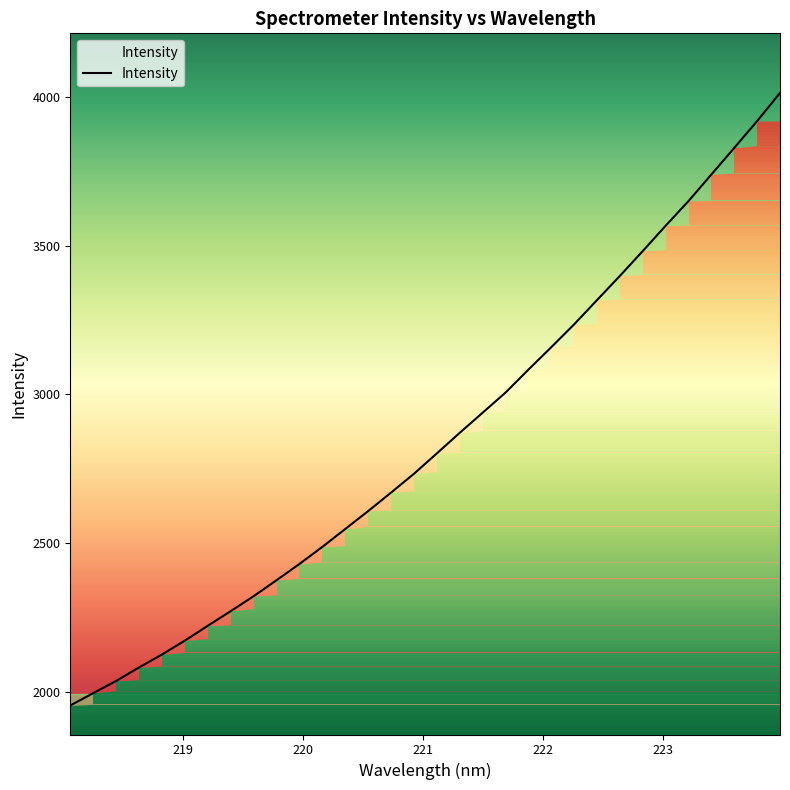

True or false: there are more than 1 points higher than both neighbors.

False